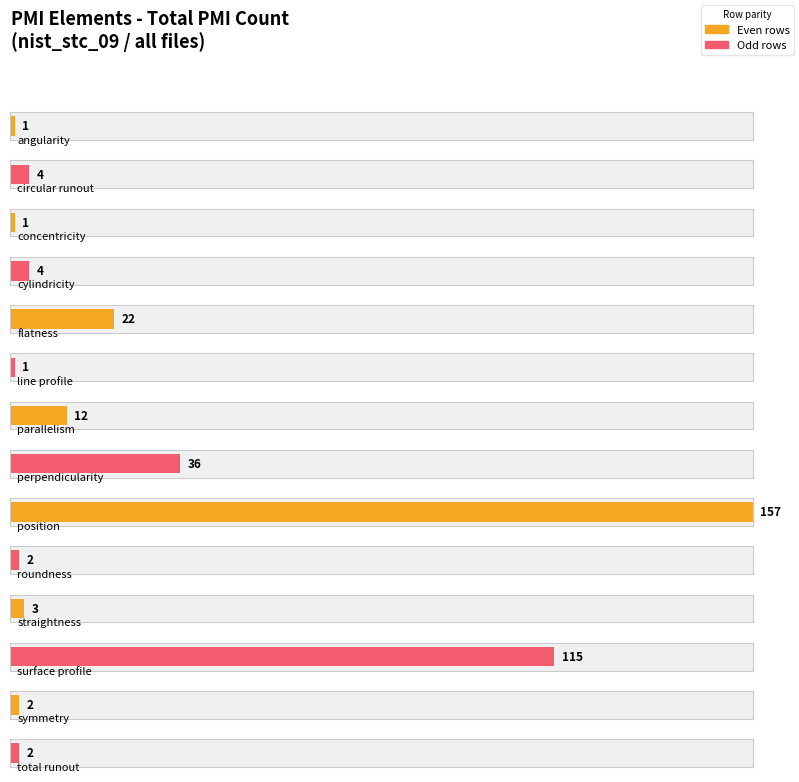

List the labels in order of value, largest first.

position_tolerance, surface_profile_tolerance, perpendicularity_tolerance, flatness_tolerance, parallelism_tolerance, circular_runout_tolerance, cylindricity_tolerance, straightness_tolerance, roundness_tolerance, symmetry_tolerance, total_runout_tolerance, angularity_tolerance, concentricity_tolerance, line_profile_tolerance